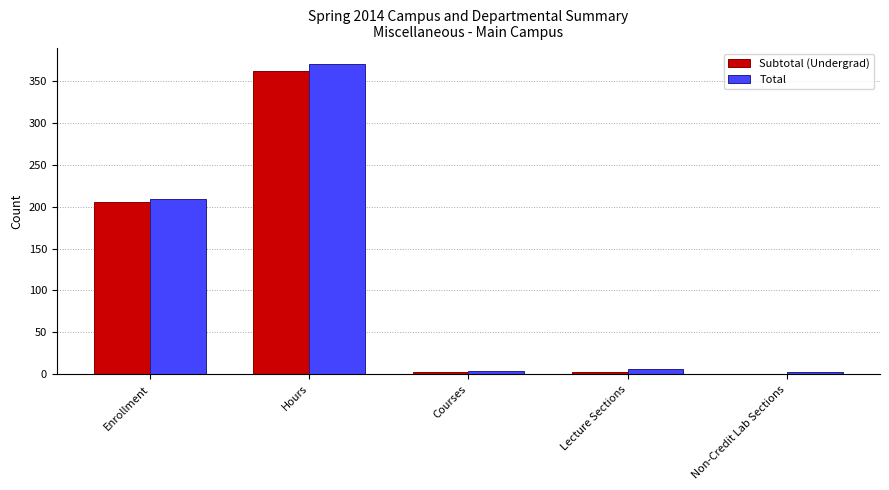

Is it true that Subtotal (Undergrad) equals 206 at Enrollment?

True